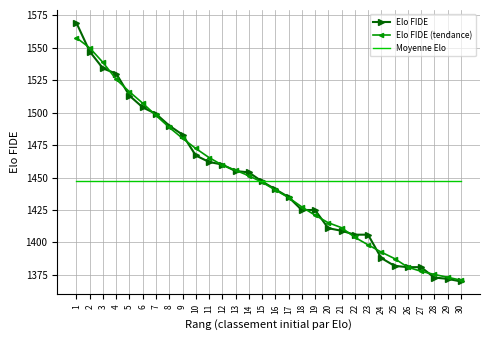

Is the value of Elo FIDE at 30 greater than the value of Elo FIDE (tendance) at 15?

No